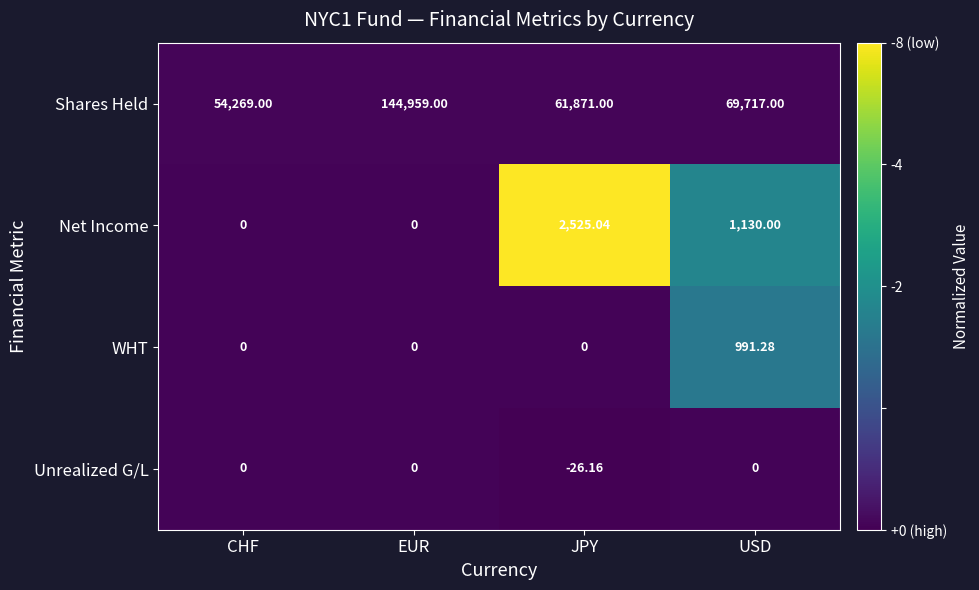

Which category has the highest value in the Shares Held series?

EUR